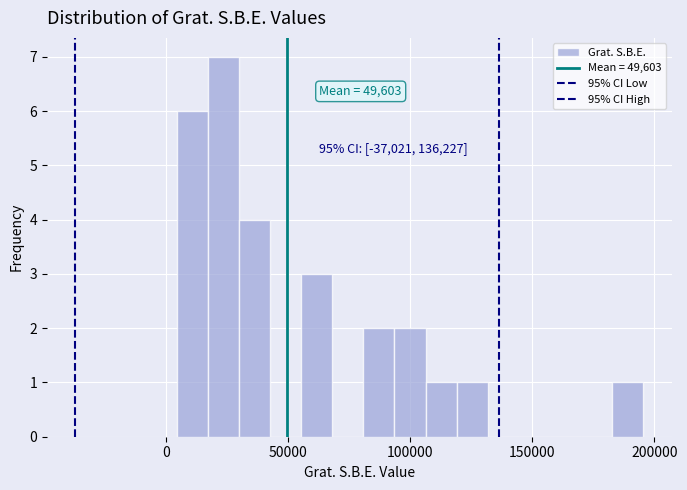

Around what value on the x-axis is the tallest bar? Give the approximate position of its centre, as read against the axis.

25000